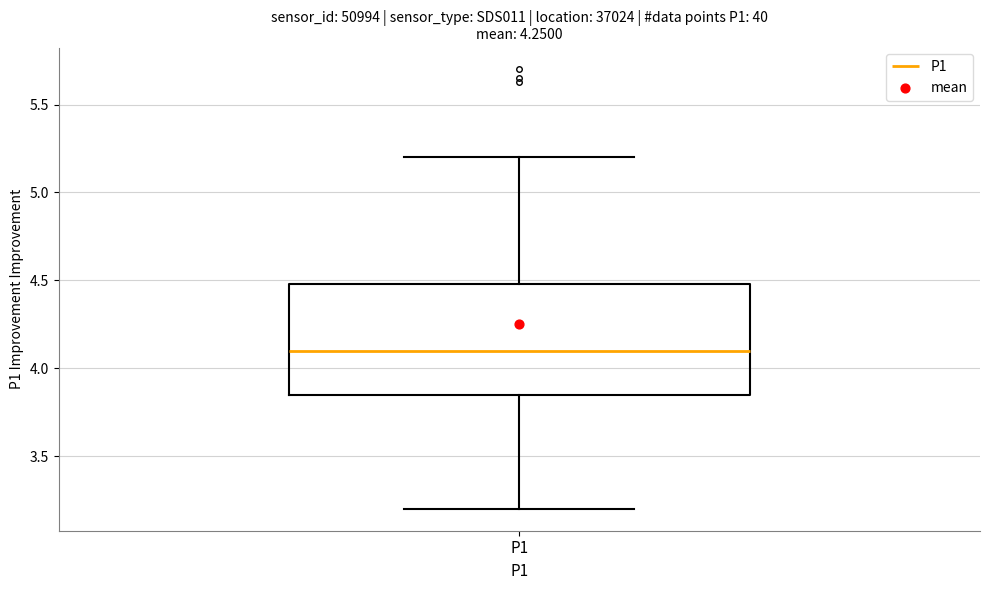

Where is the upper edge of the box for P1 on the y-axis? The values are not printed on the chart, so give them approximately, as read against the axis.

4.50